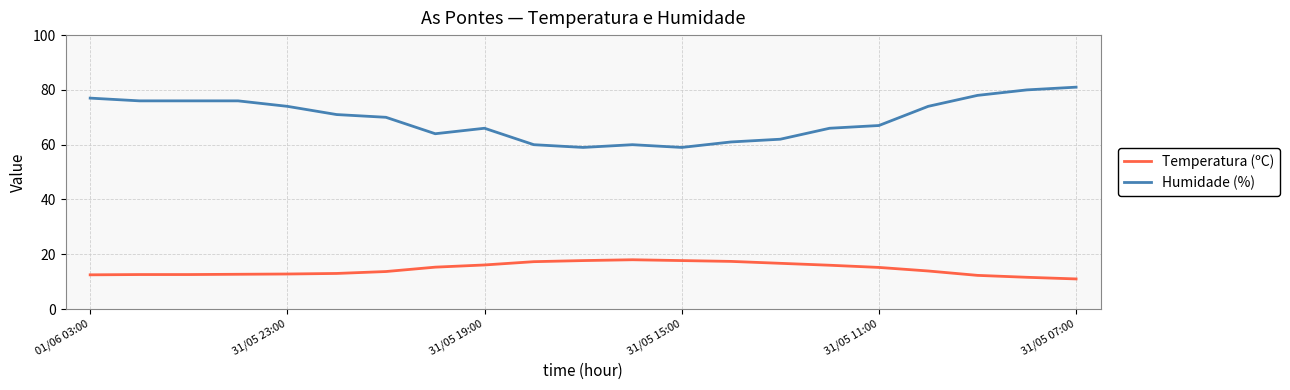

What is the average value of the Humidade (%) series?

69.4